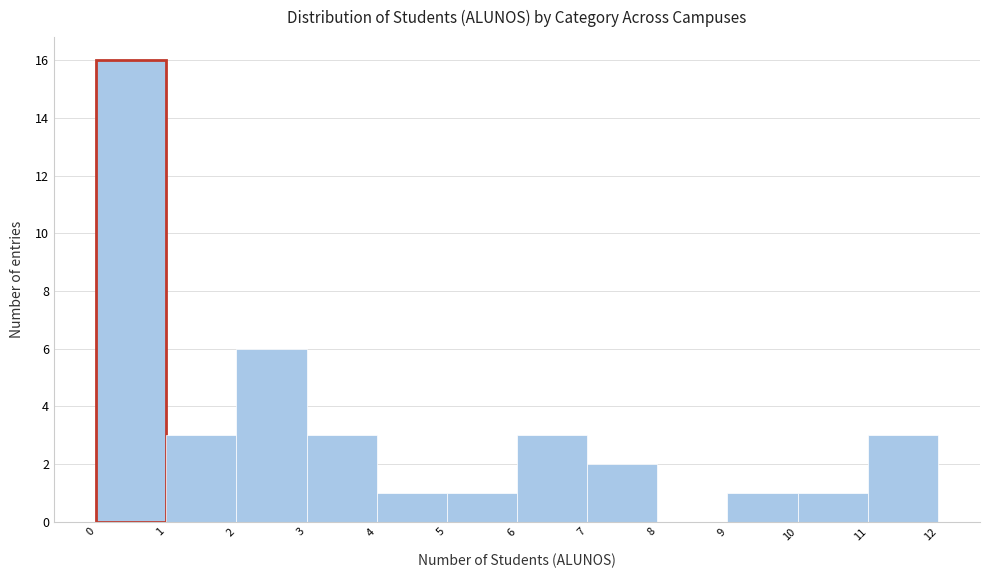

What is the height of the bar covering 3 to 4 on the x-axis? The values are not printed on the chart, so give them approximately, as read against the axis.

3